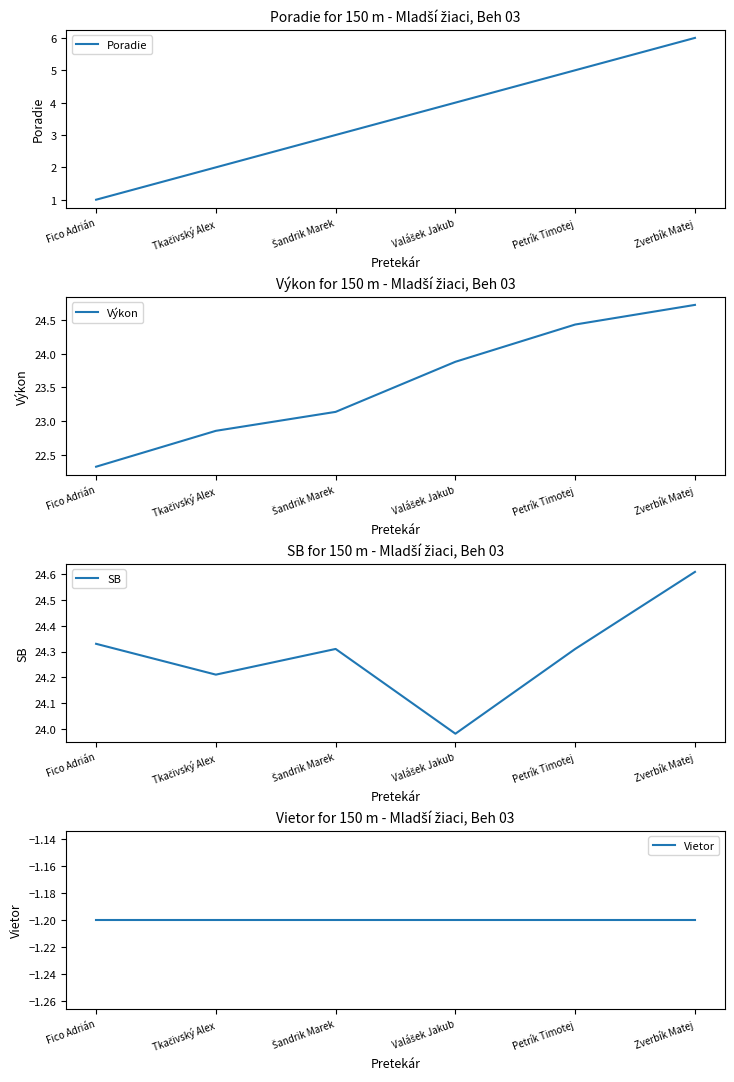

What is the difference between the SB values at Valášek Jakub and Šandrik Marek?

0.3